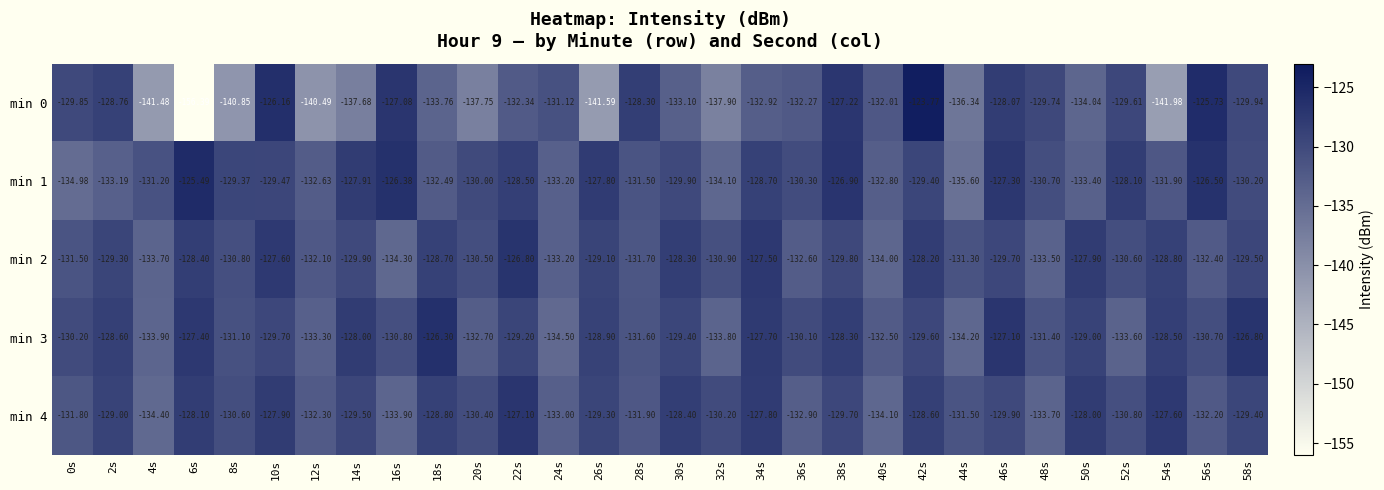

Is the value of min 1 at 16s greater than the value of min 2 at 48s?

Yes